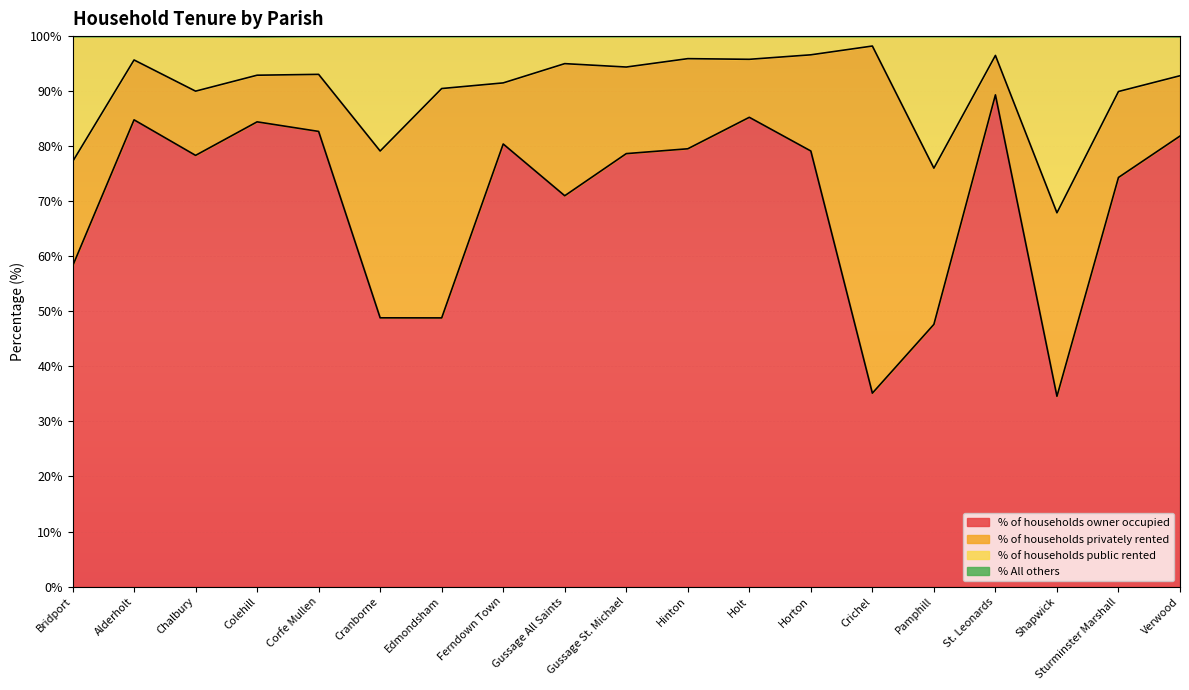

What is the minimum value for % of households owner occupied?

34.6